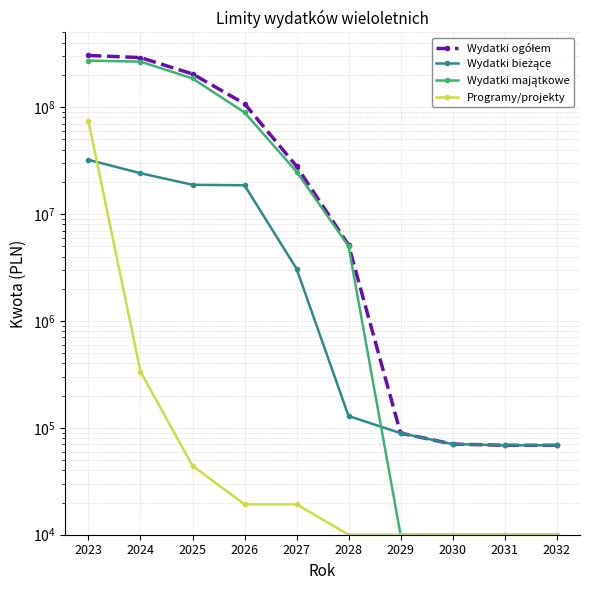

Where do Wydatki majątkowe and Wydatki bieżące first cross each other?

2028 and 2029